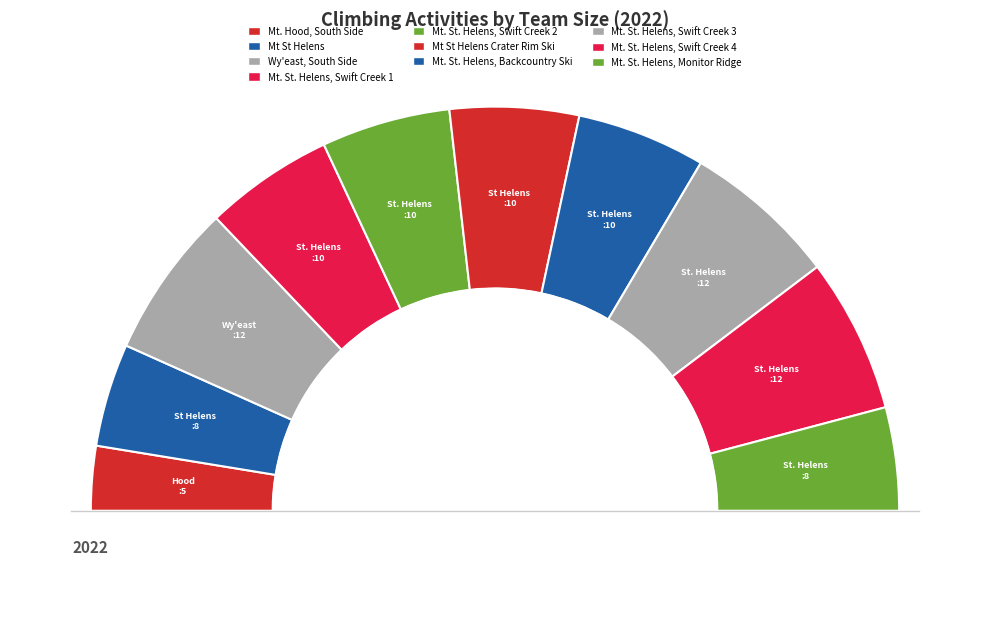

What is the total percentage of Mt. St. Helens, Backcountry Ski and Mt St Helens?

18.6%